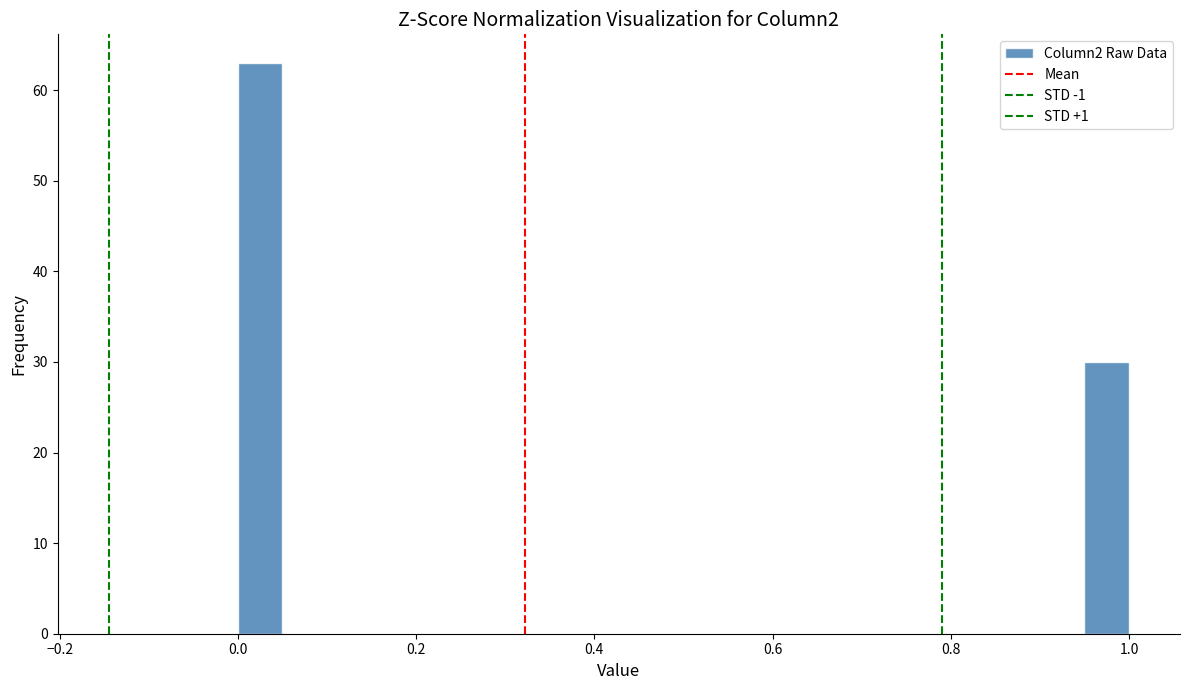

Around what value on the x-axis is the tallest bar? Give the approximate position of its centre, as read against the axis.

0.02